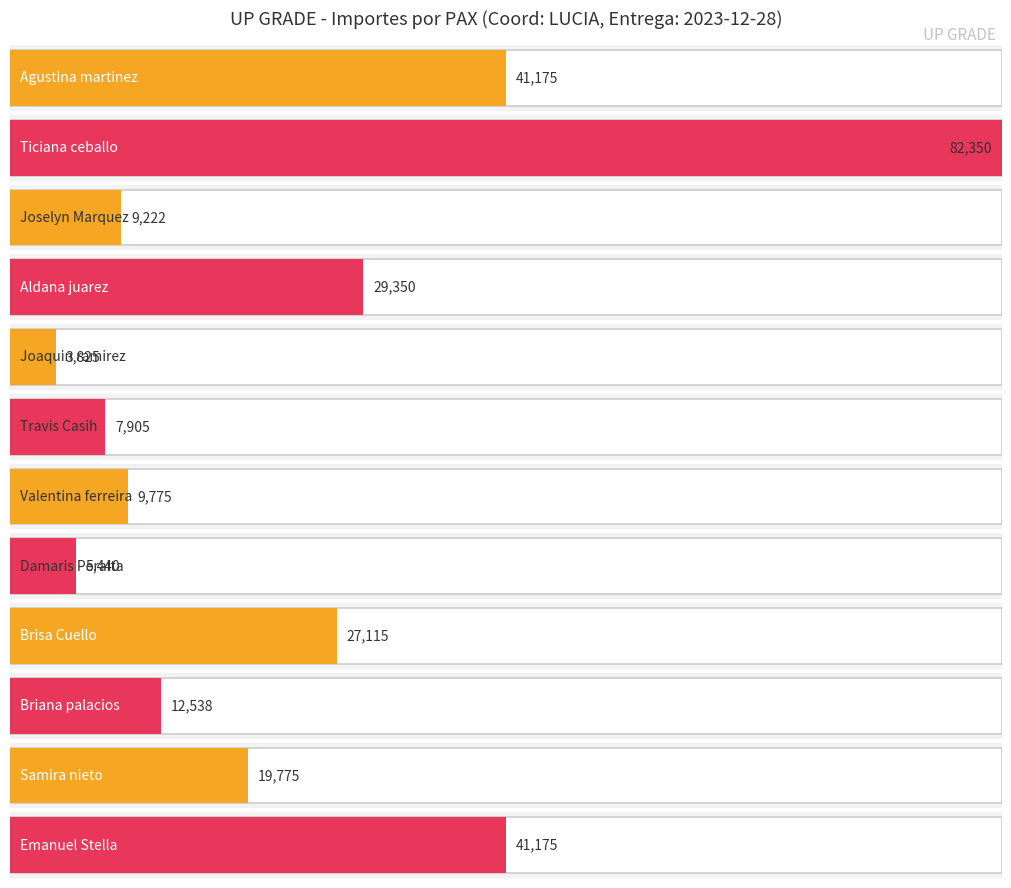

What value does the Importe Total series have at Agustina martinez?

41175.0